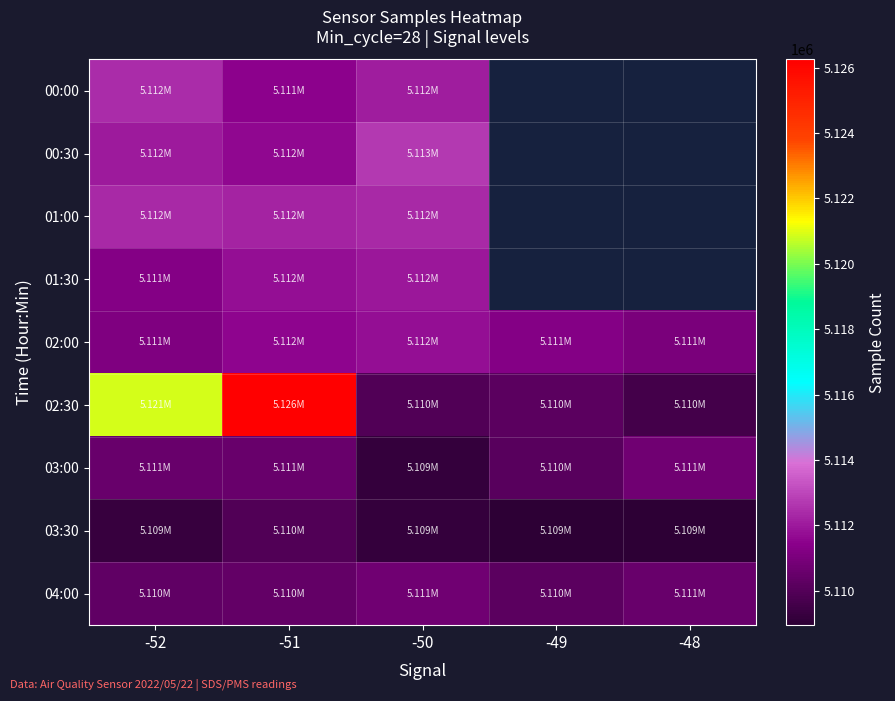

At -52, list the series in order from largest to smallest.

02:30, 00:00, 01:00, 00:30, 01:30, 02:00, 03:00, 04:00, 03:30